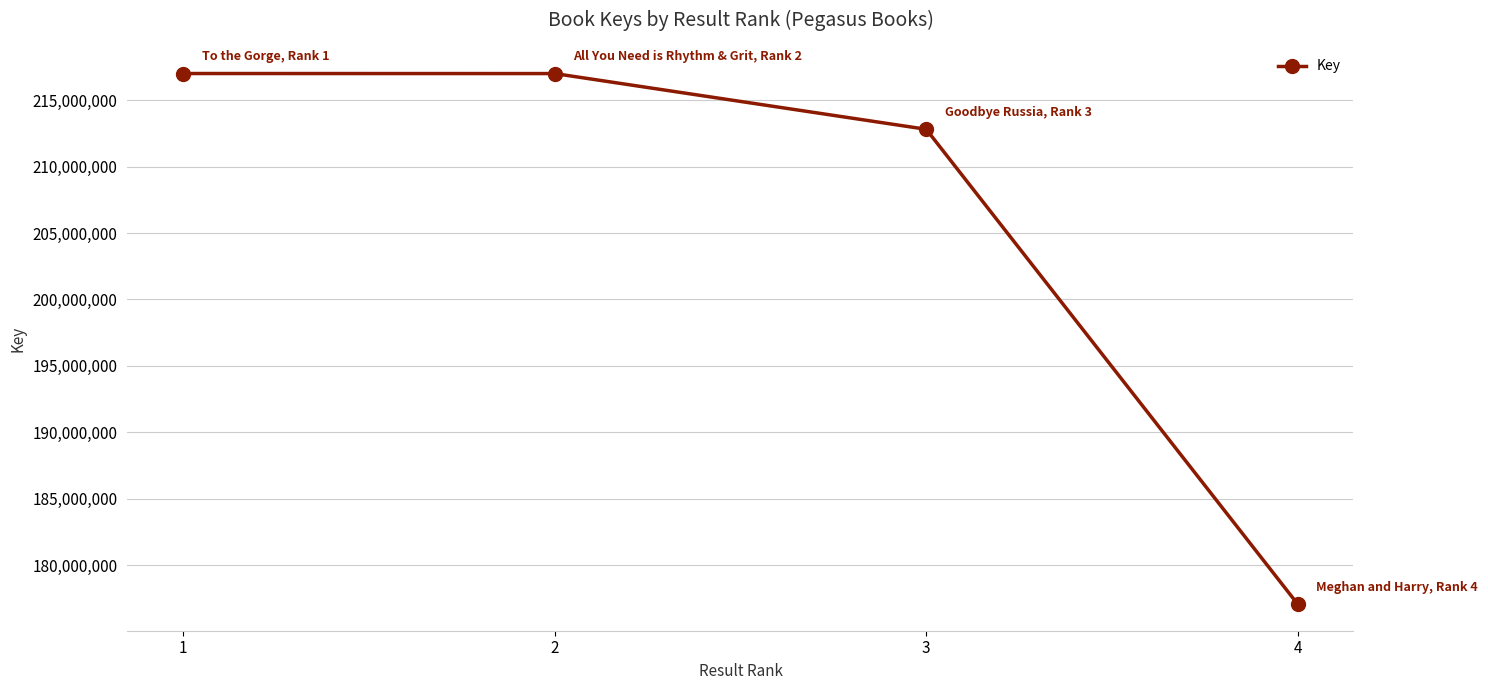

Which category has the lowest value across all series?

4